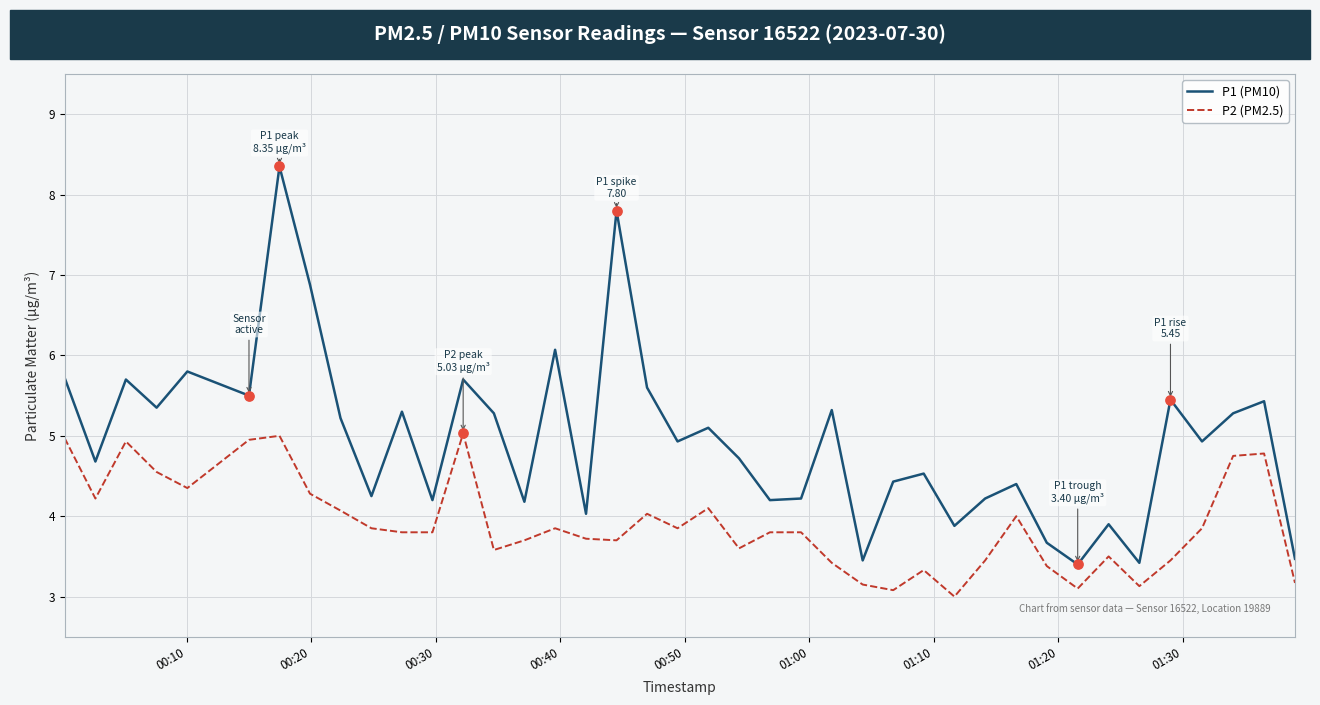

Which series has the largest total across all categories?

P1 (PM10)